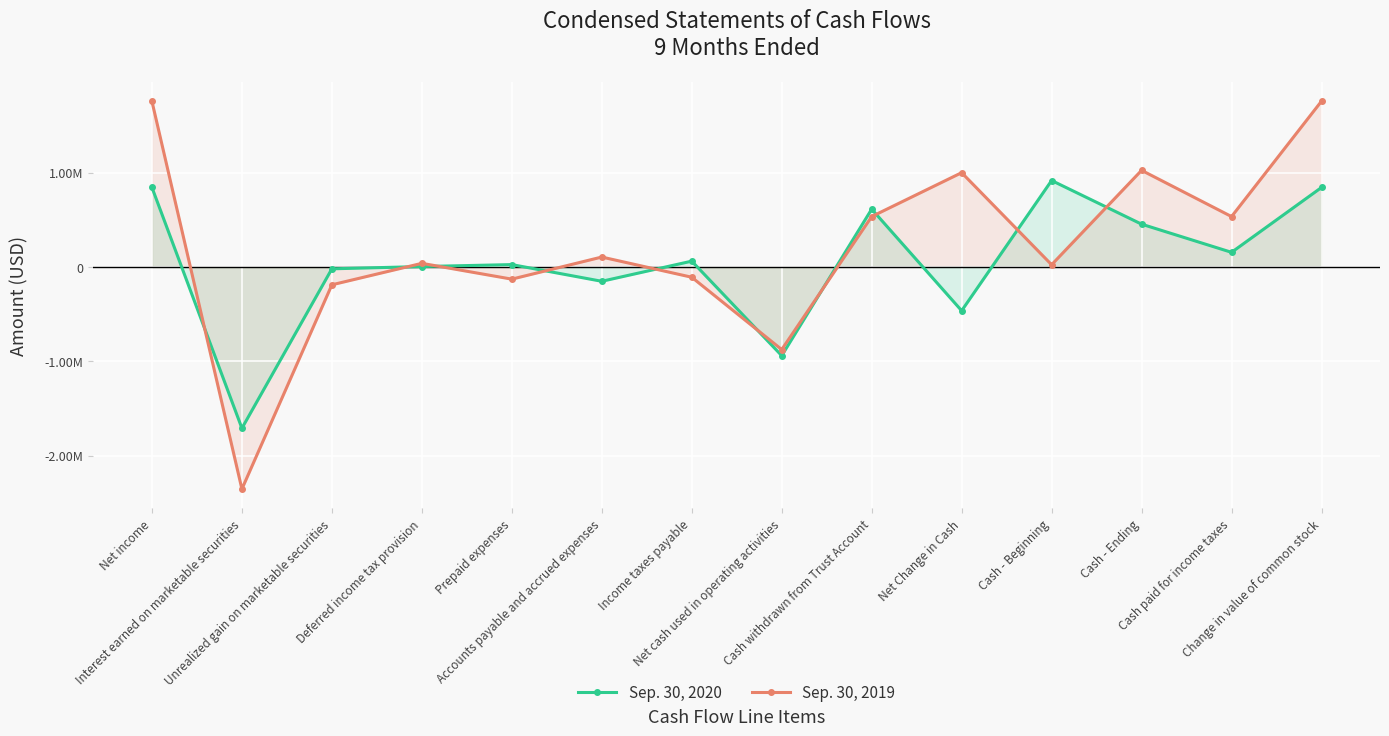

The value of Sep. 30, 2020 at Cash paid for income taxes is 240471. True or false?

False